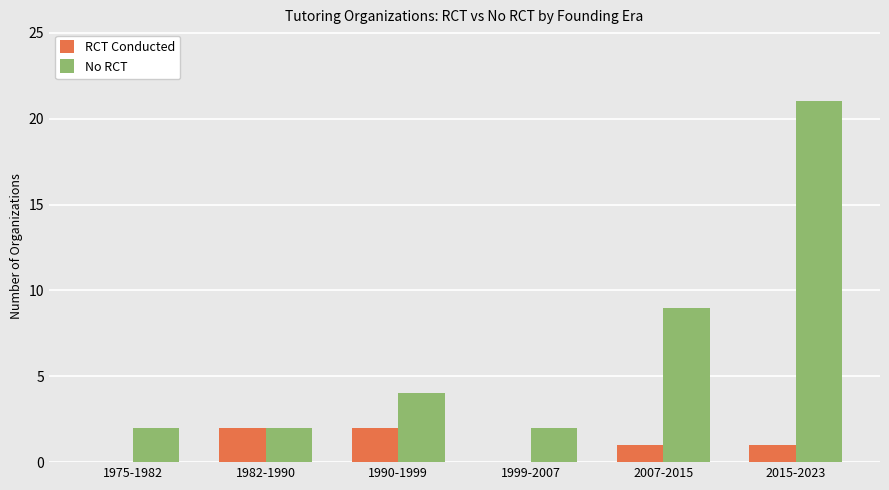

Which series has the largest total across all categories?

No RCT